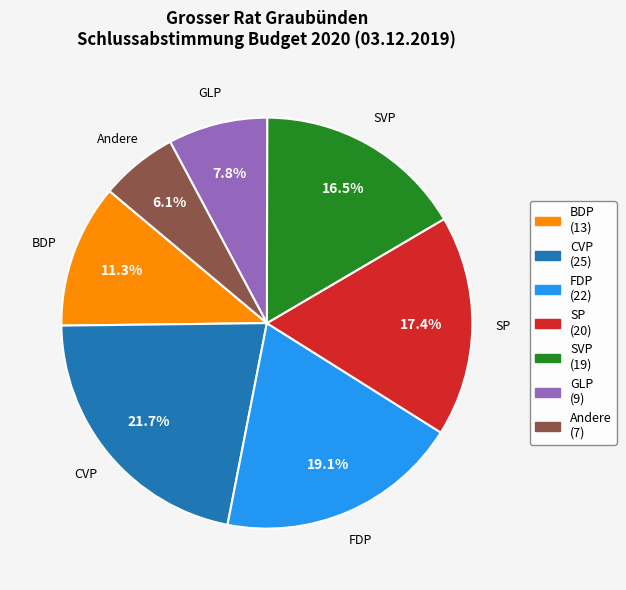

Is there a majority slice in this chart?

No